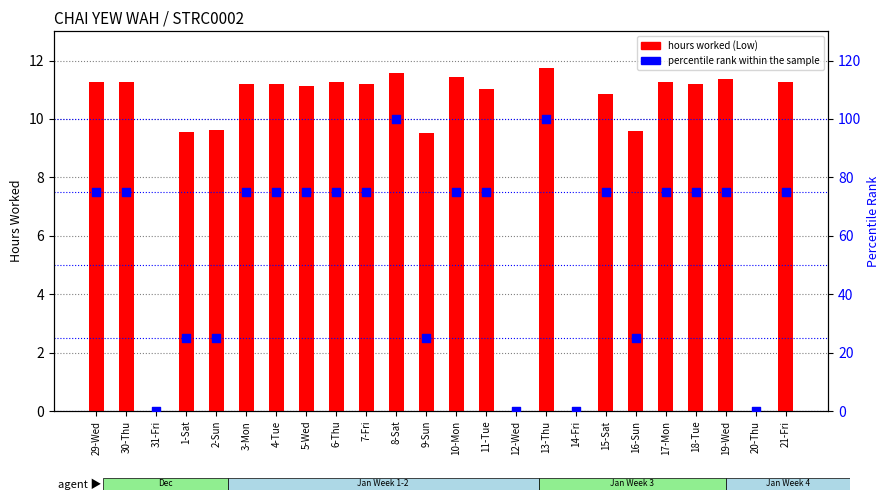

At how many categories does at least one series exceed 59?

16